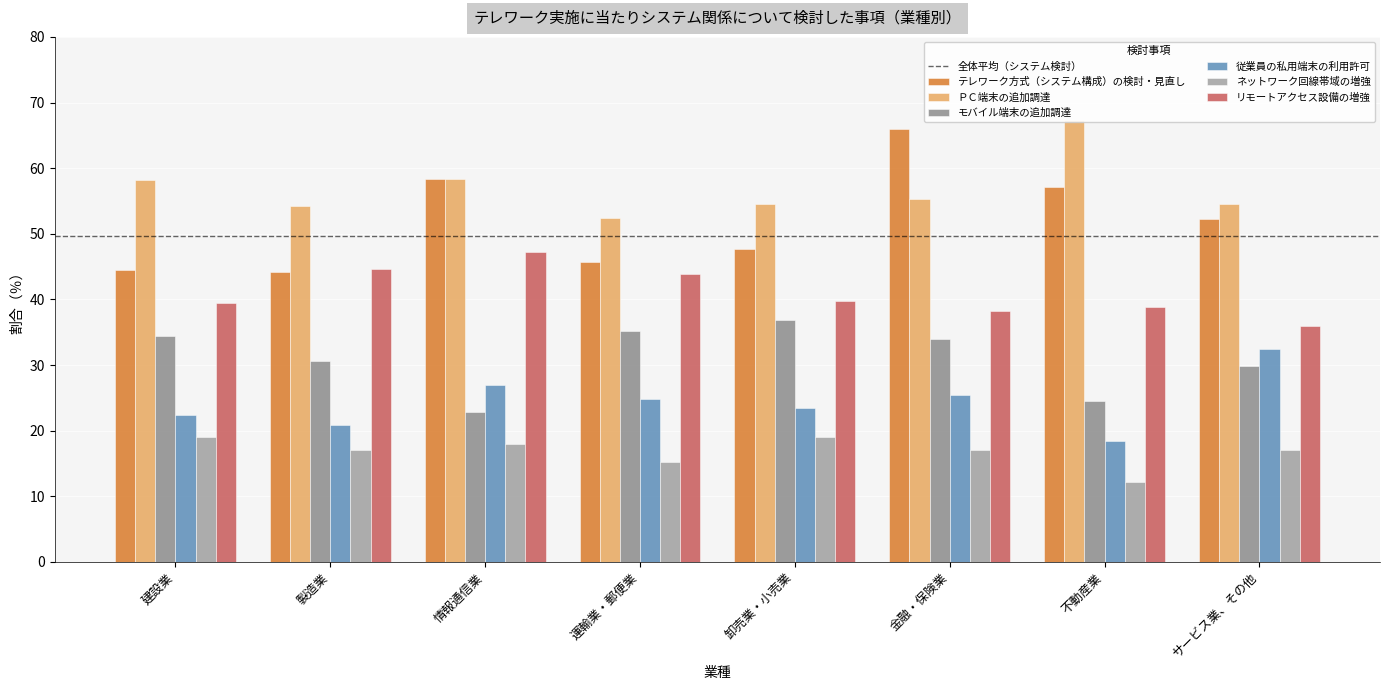

Reading left to right, transcribe all the data shown in this chart.

テレワーク方式（システム構成）の検討・見直し: 建設業=44.5	製造業=44.2	情報通信業=58.3	運輸業・郵便業=45.7	卸売業・小売業=47.7	金融・保険業=66.0	不動産業=57.1	サービス業、その他=52.2
ＰＣ端末の追加調達: 建設業=58.2	製造業=54.3	情報通信業=58.3	運輸業・郵便業=52.4	卸売業・小売業=54.6	金融・保険業=55.3	不動産業=67.3	サービス業、その他=54.6
モバイル端末の追加調達: 建設業=34.4	製造業=30.6	情報通信業=22.8	運輸業・郵便業=35.2	卸売業・小売業=36.8	金融・保険業=34.0	不動産業=24.5	サービス業、その他=29.8
従業員の私用端末の利用許可: 建設業=22.4	製造業=20.8	情報通信業=27.0	運輸業・郵便業=24.8	卸売業・小売業=23.5	金融・保険業=25.5	不動産業=18.4	サービス業、その他=32.5
ネットワーク回線帯域の増強: 建設業=19.1	製造業=17.0	情報通信業=17.9	運輸業・郵便業=15.2	卸売業・小売業=19.1	金融・保険業=17.0	不動産業=12.2	サービス業、その他=17.0
リモートアクセス設備の増強: 建設業=39.5	製造業=44.7	情報通信業=47.2	運輸業・郵便業=43.8	卸売業・小売業=39.7	金融・保険業=38.3	不動産業=38.8	サービス業、その他=35.9